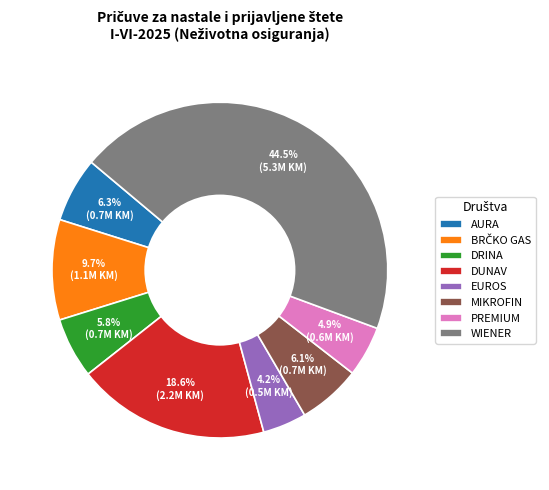

Which has a higher value, EUROS or WIENER?

WIENER